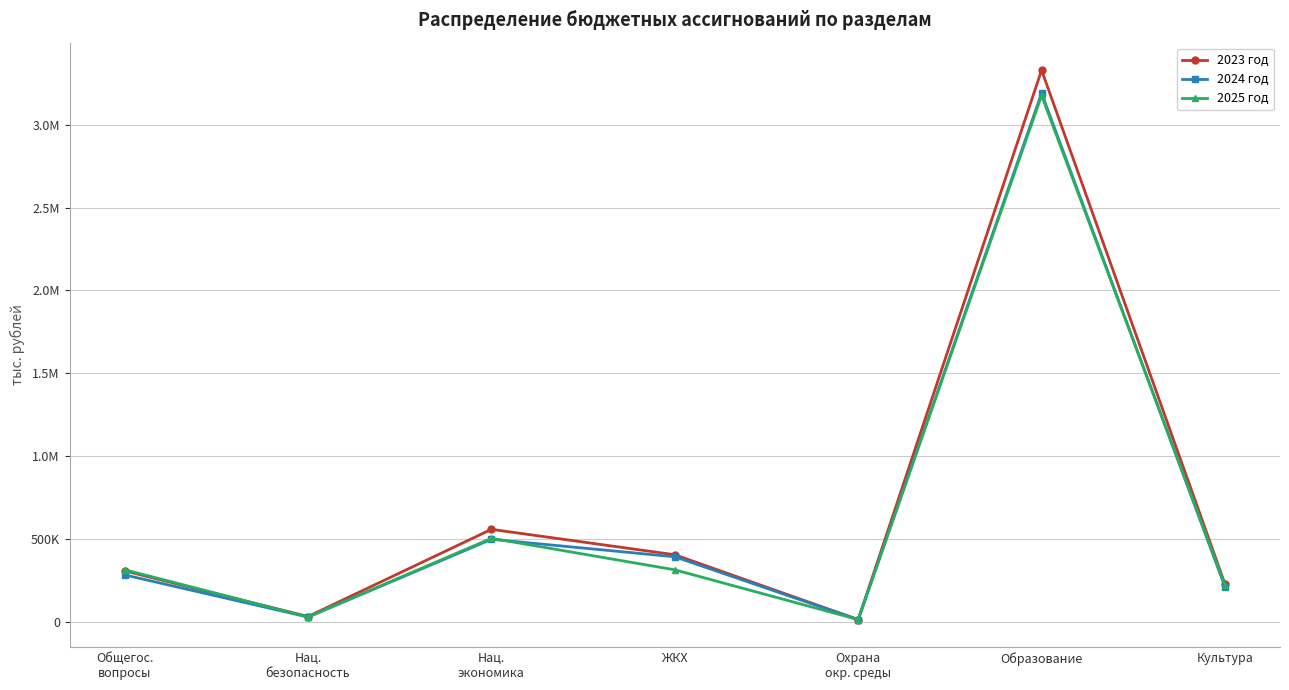

Where is 2023 год nearest to the value 1670992?

Нац.
экономика